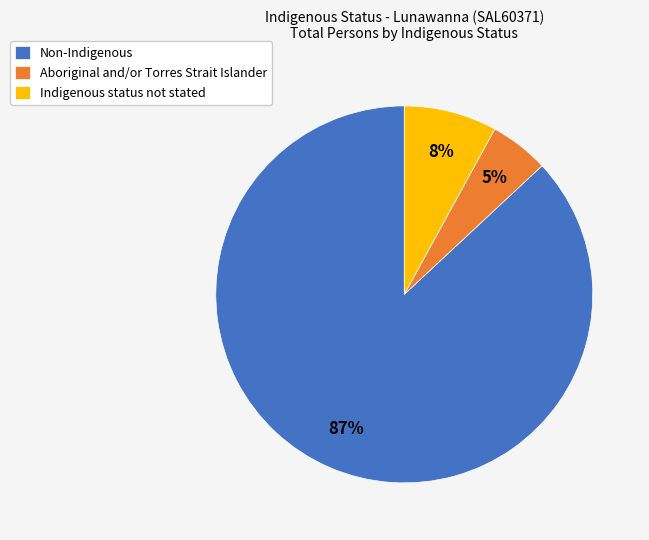

Combined, do Non-Indigenous and Indigenous status not stated account for over 50%?

Yes